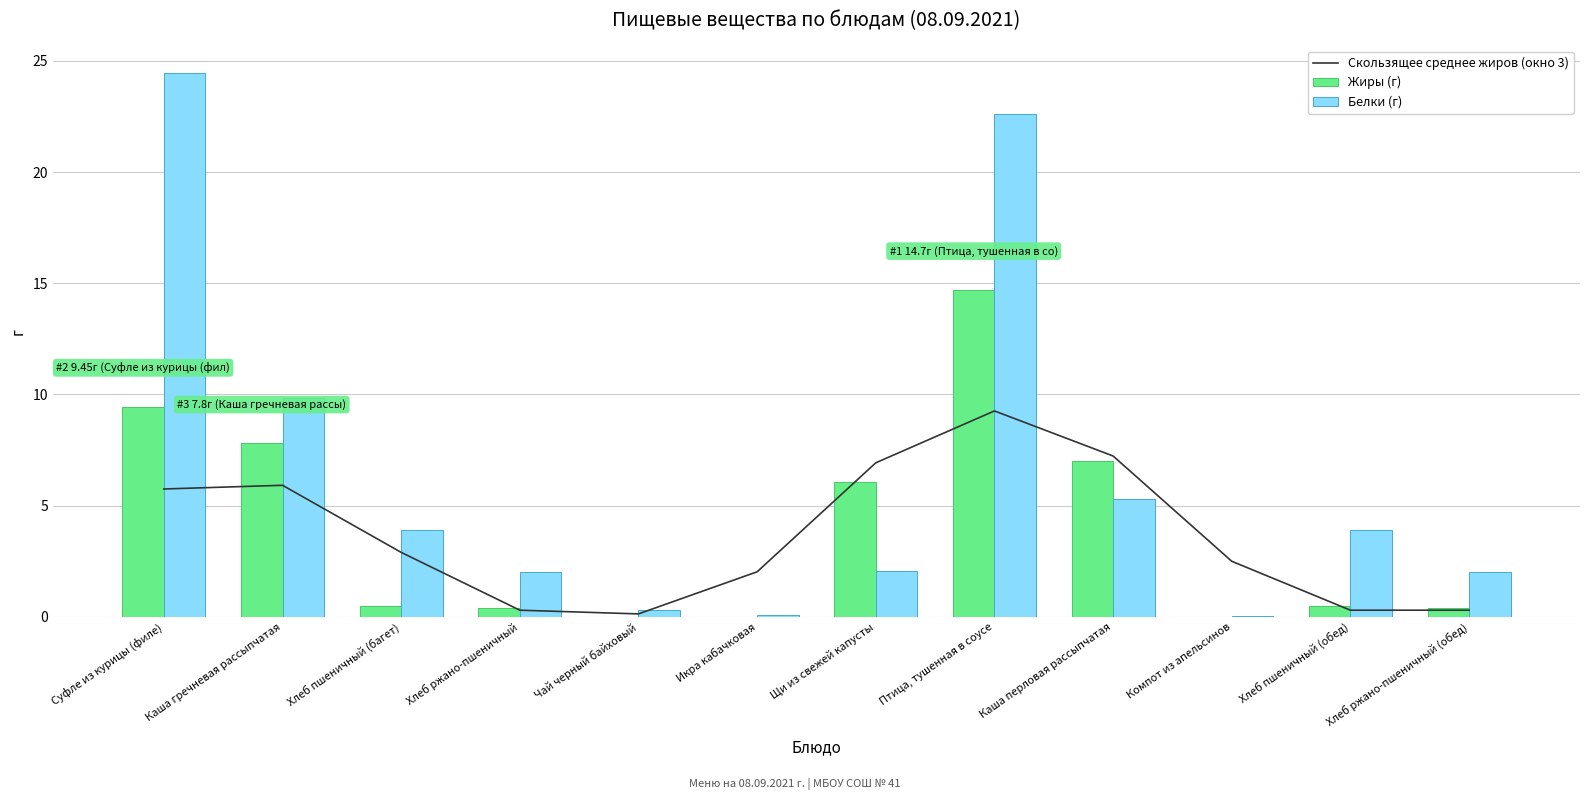

At which category is the sum across all series the highest?

Птица, тушенная в соусе